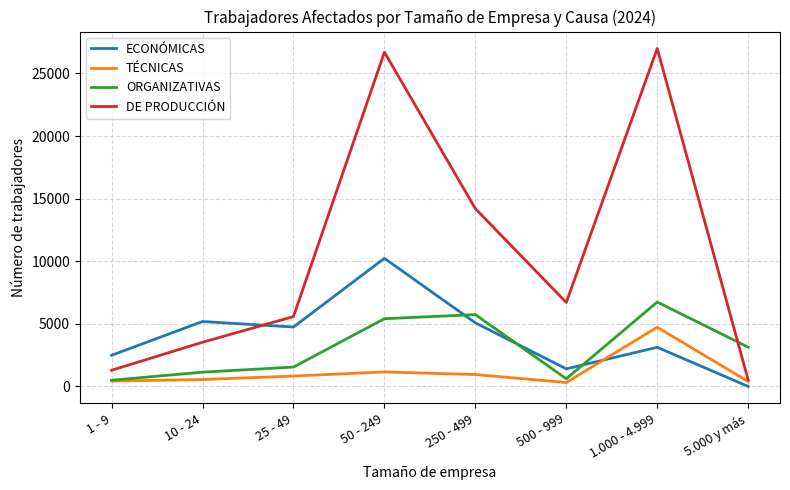

How many positive values does the ECONÓMICAS series have?

7